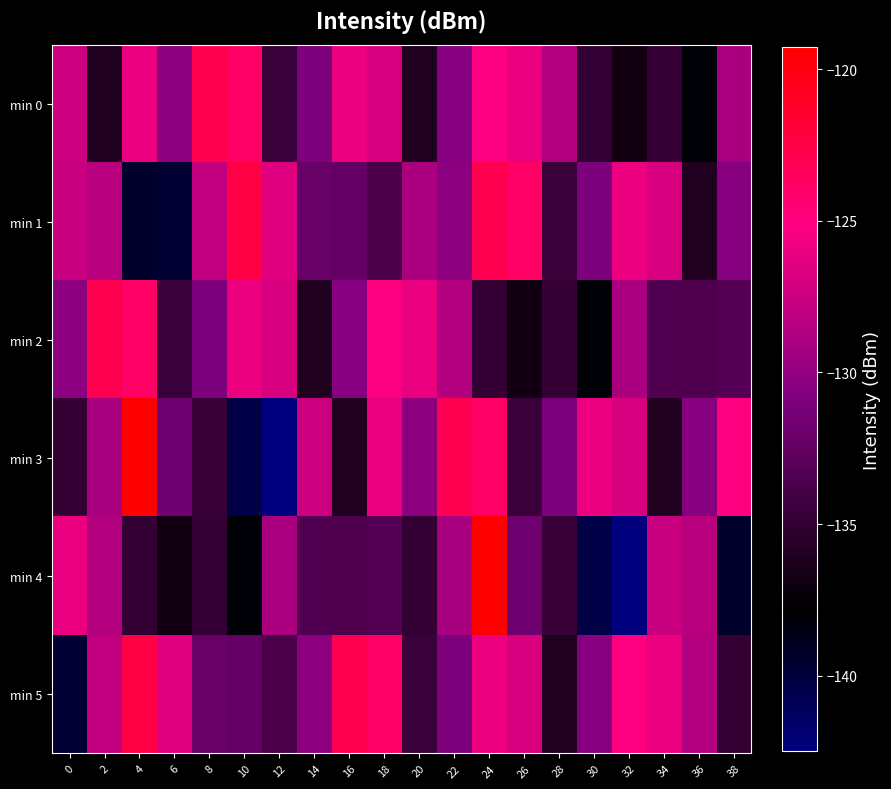

Which has a higher value, 10 or 30?

10